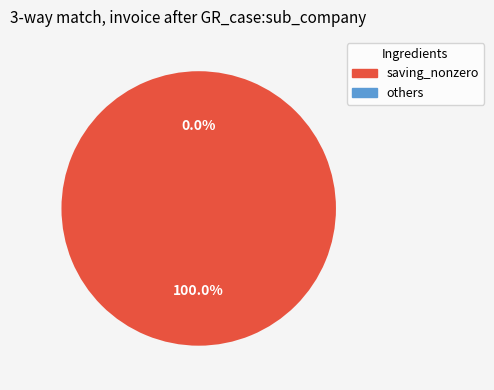

Which category has the biggest portion of the pie?

Kitamirike Richard